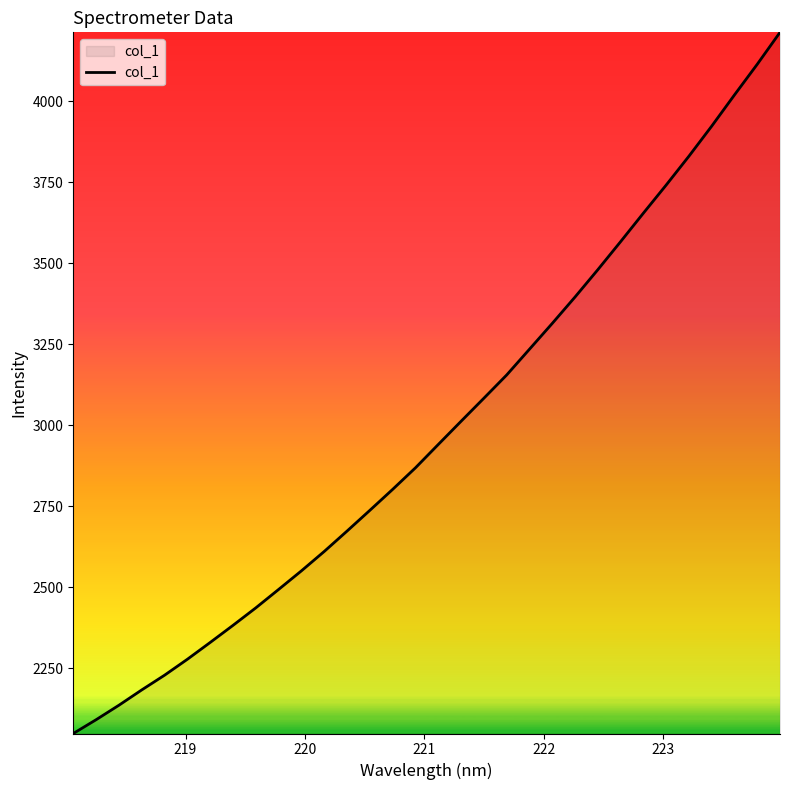

What is the greatest value displayed?

4213.3